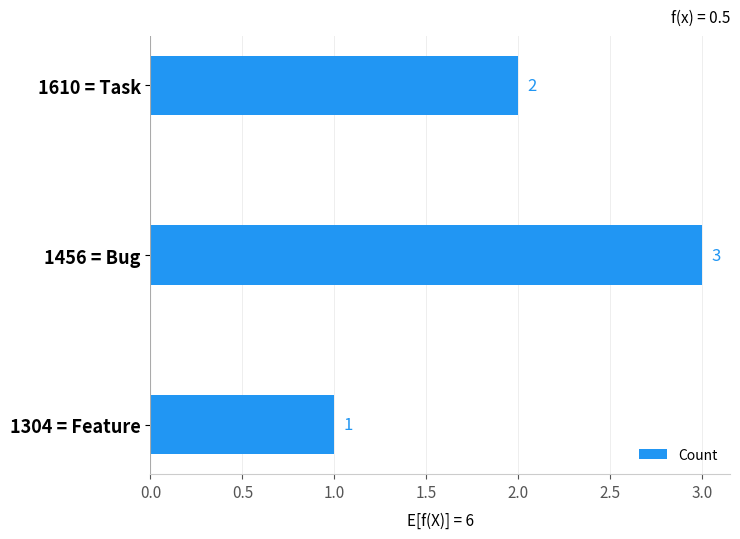

Between 1304 = Feature and 1610 = Task, which is larger?

1610 = Task